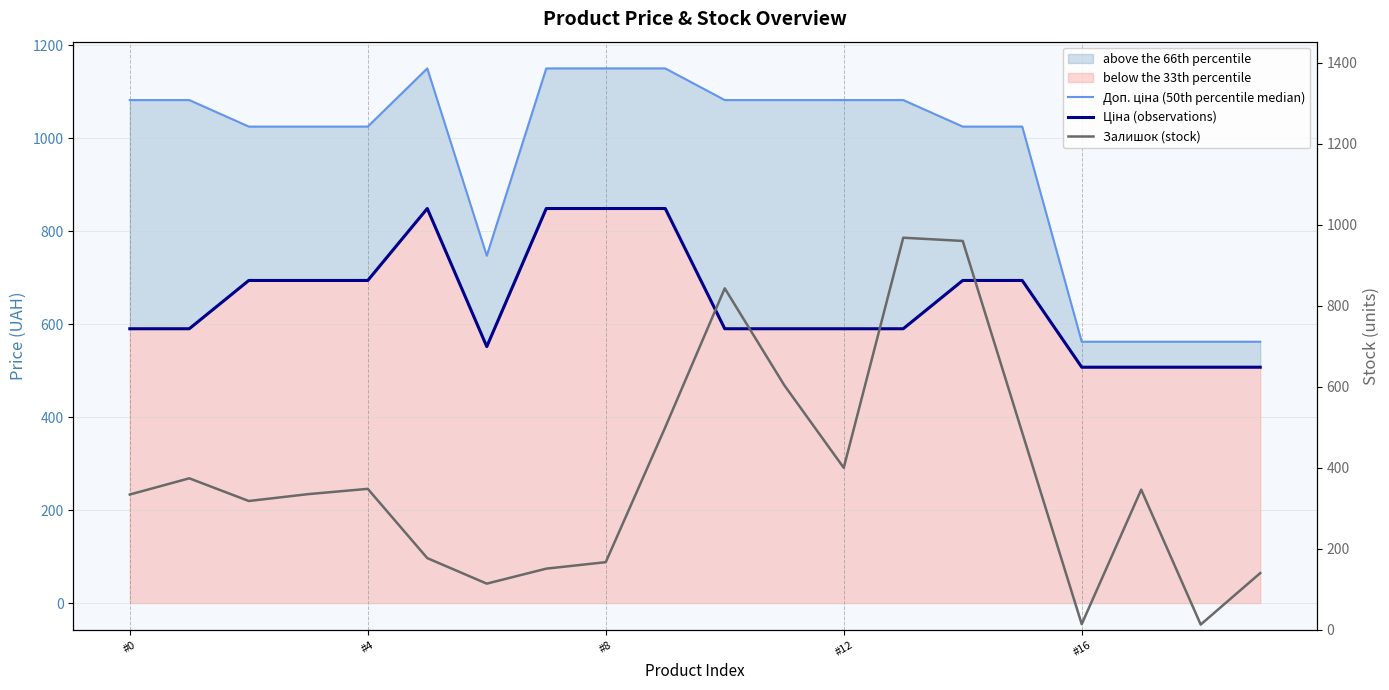

What position from the left is 9?

10